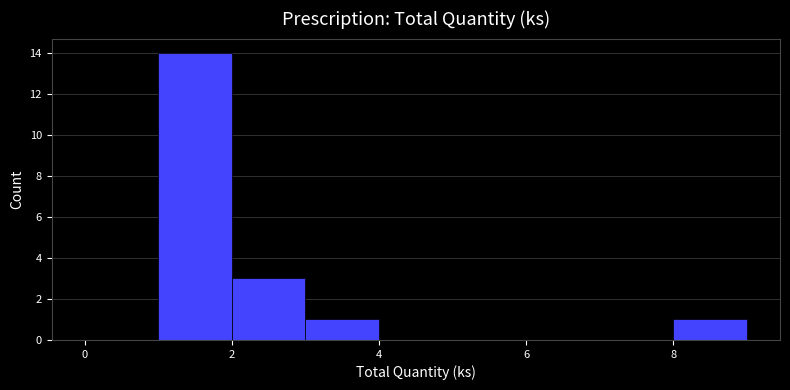

What is the height of the bar covering 1 to 2 on the x-axis? The values are not printed on the chart, so give them approximately, as read against the axis.

14